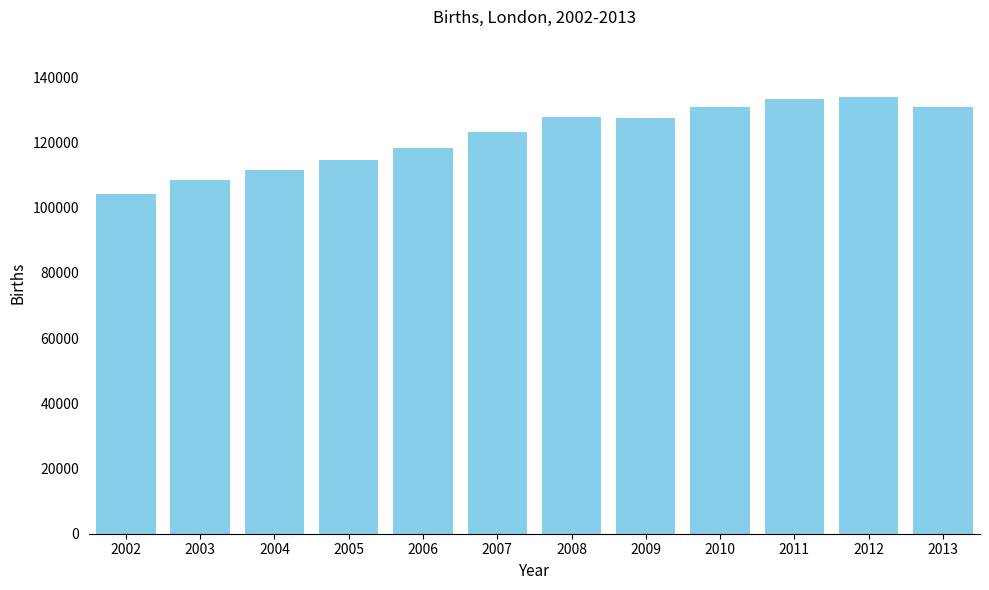

Is it true that the value at 2005 is 64065?

False